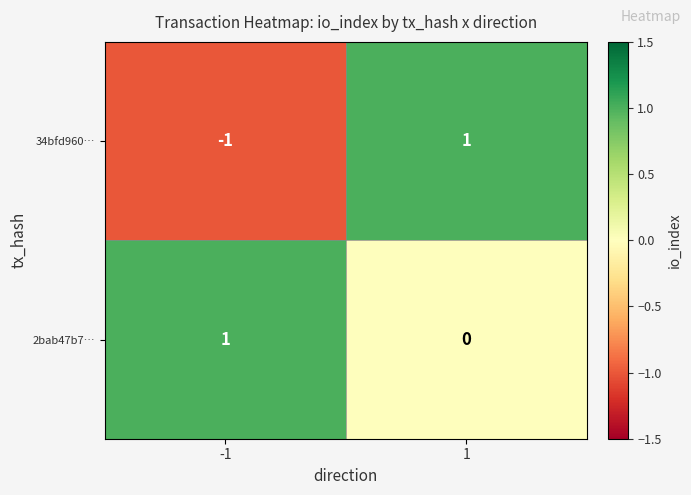

How many data points does each series have?

2